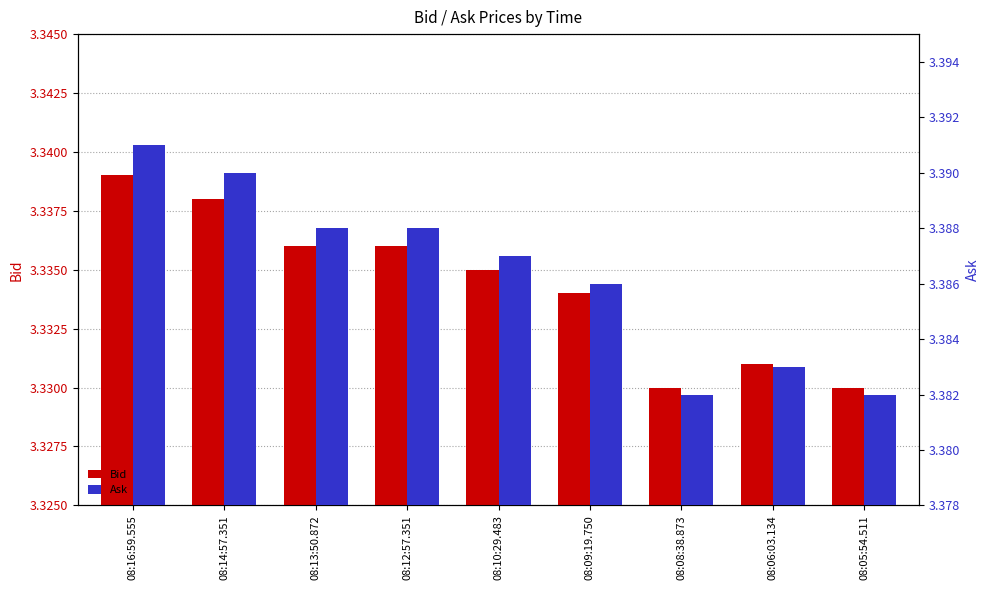

What is the approximate value of Ask at 08:08:38.873?

3.4